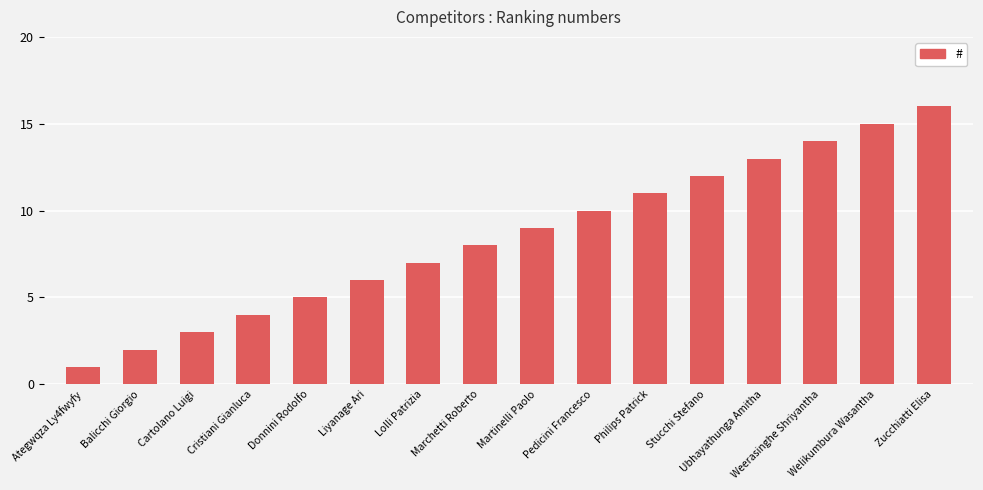

Reading left to right, extract all data points from this chart.

1	2	3	4	5	6	7	8	9	10	11	12	13	14	15	16